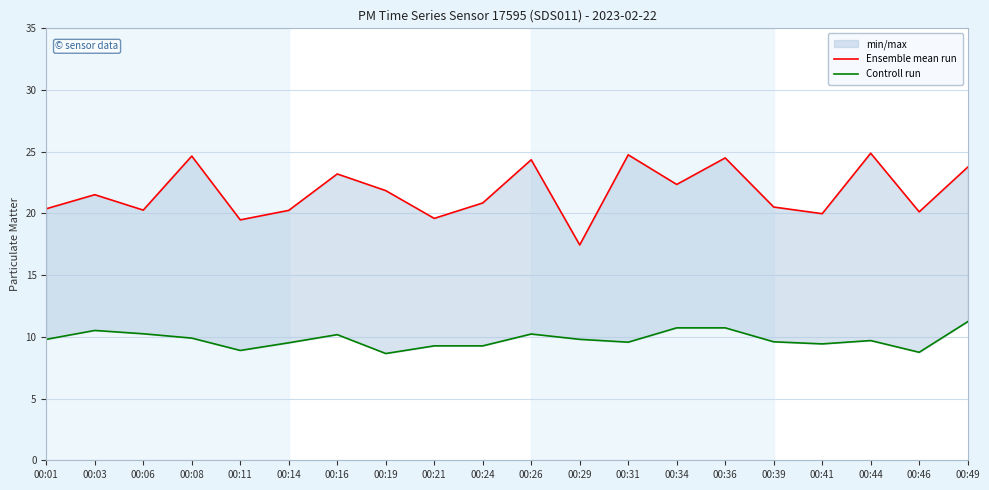

Reading left to right, what are all the values shown in this chart?

Ensemble mean run: 00:01=20.4	00:03=21.5	00:06=20.3	00:08=24.6	00:11=19.5	00:14=20.2	00:16=23.2	00:19=21.9	00:21=19.6	00:24=20.9	00:26=24.4	00:29=17.4	00:31=24.8	00:34=22.4	00:36=24.5	00:39=20.5	00:41=20.0	00:44=24.9	00:46=20.1	00:49=23.8
Controll run: 00:01=9.8	00:03=10.5	00:06=10.2	00:08=9.9	00:11=8.9	00:14=9.5	00:16=10.2	00:19=8.7	00:21=9.3	00:24=9.3	00:26=10.2	00:29=9.8	00:31=9.6	00:34=10.7	00:36=10.7	00:39=9.6	00:41=9.4	00:44=9.7	00:46=8.8	00:49=11.2